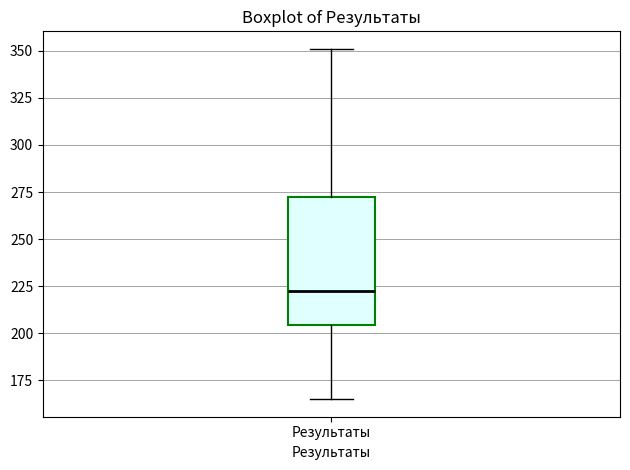

Transcribe this box plot: give where the median line is, the range the box spans, and where the two whiskers end, as read against the y-axis. The values are not printed on the chart, so give them approximately, as read against the axis.

median 225, box 205 to 275, whiskers 165 to 350